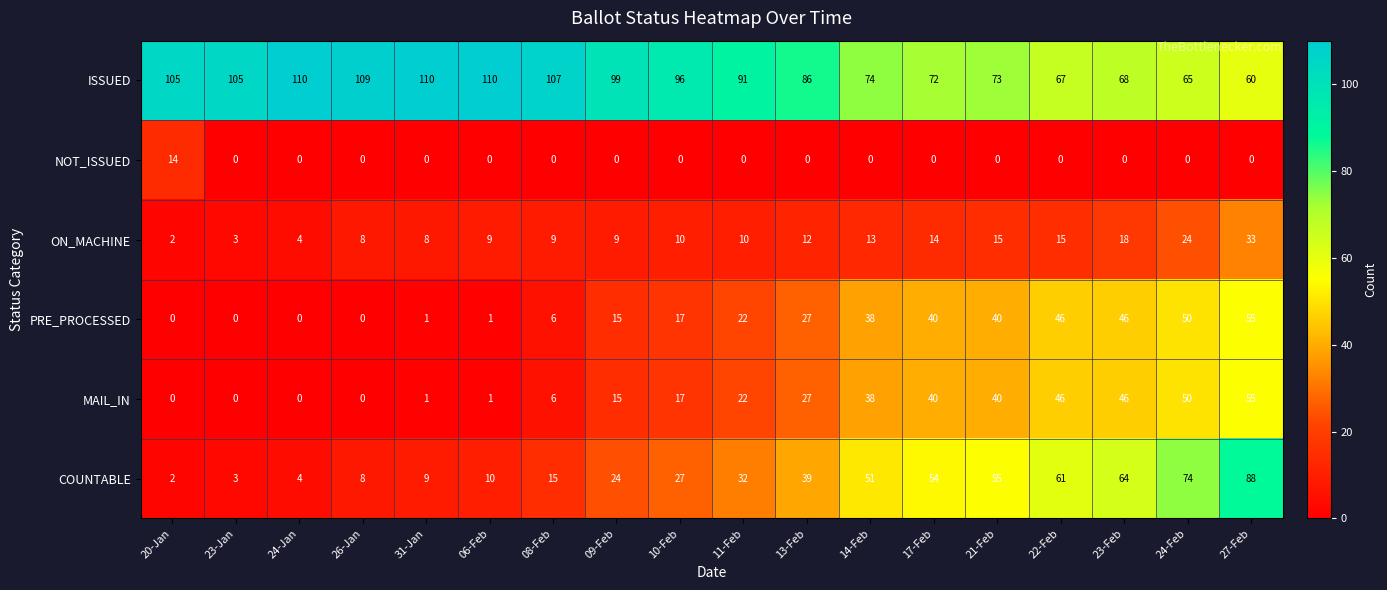

What is the maximum value shown in the chart?

110